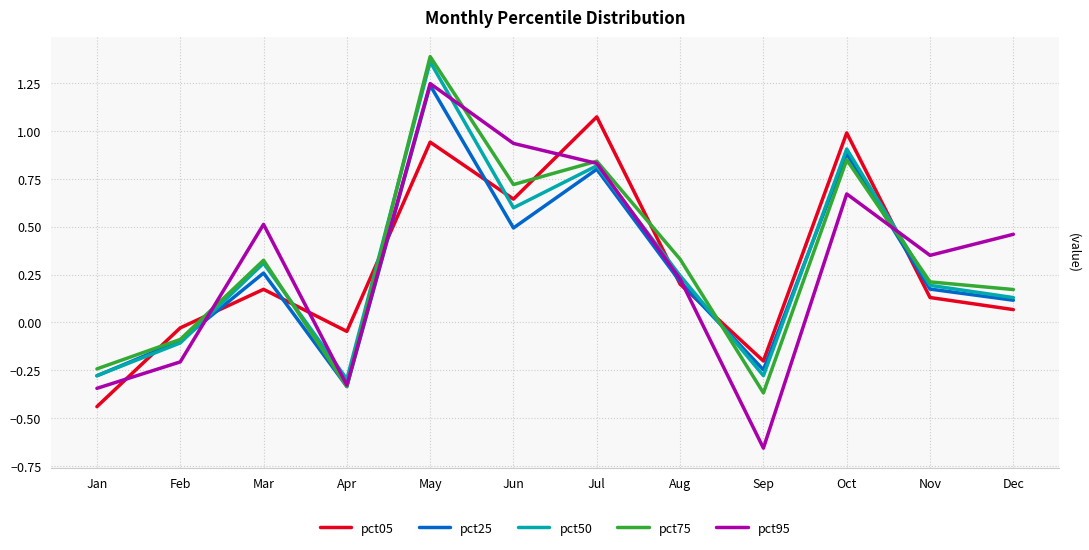

What are all the series names shown in the legend?

pct05, pct25, pct50, pct75, pct95